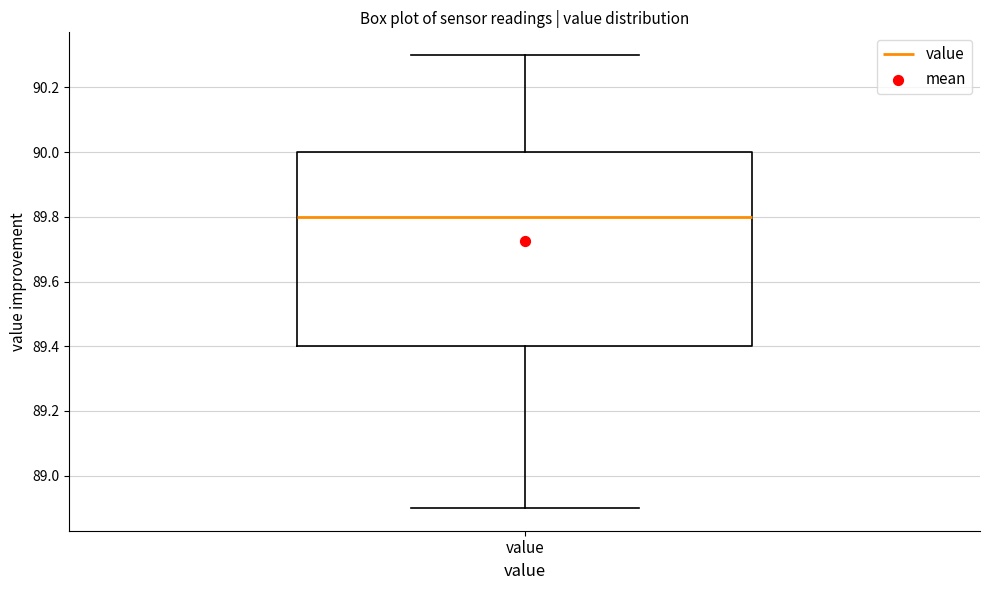

Transcribe this box plot: give where the median line is, the range the box spans, and where the two whiskers end, as read against the y-axis. The values are not printed on the chart, so give them approximately, as read against the axis.

median 89.8, box 89.4 to 90.0, whiskers 88.9 to 90.3